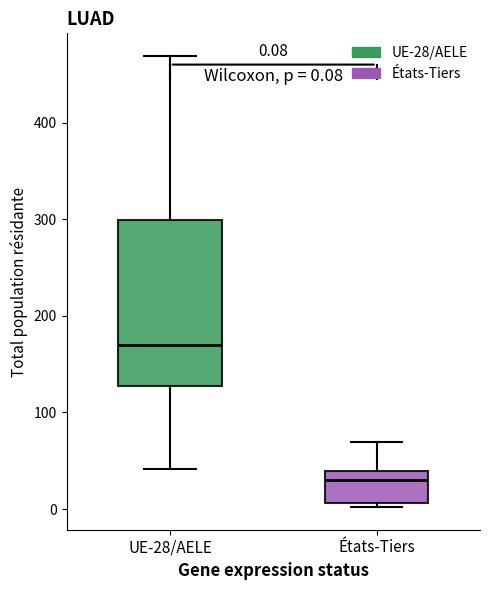

Which box has the lowest median line?

États-Tiers